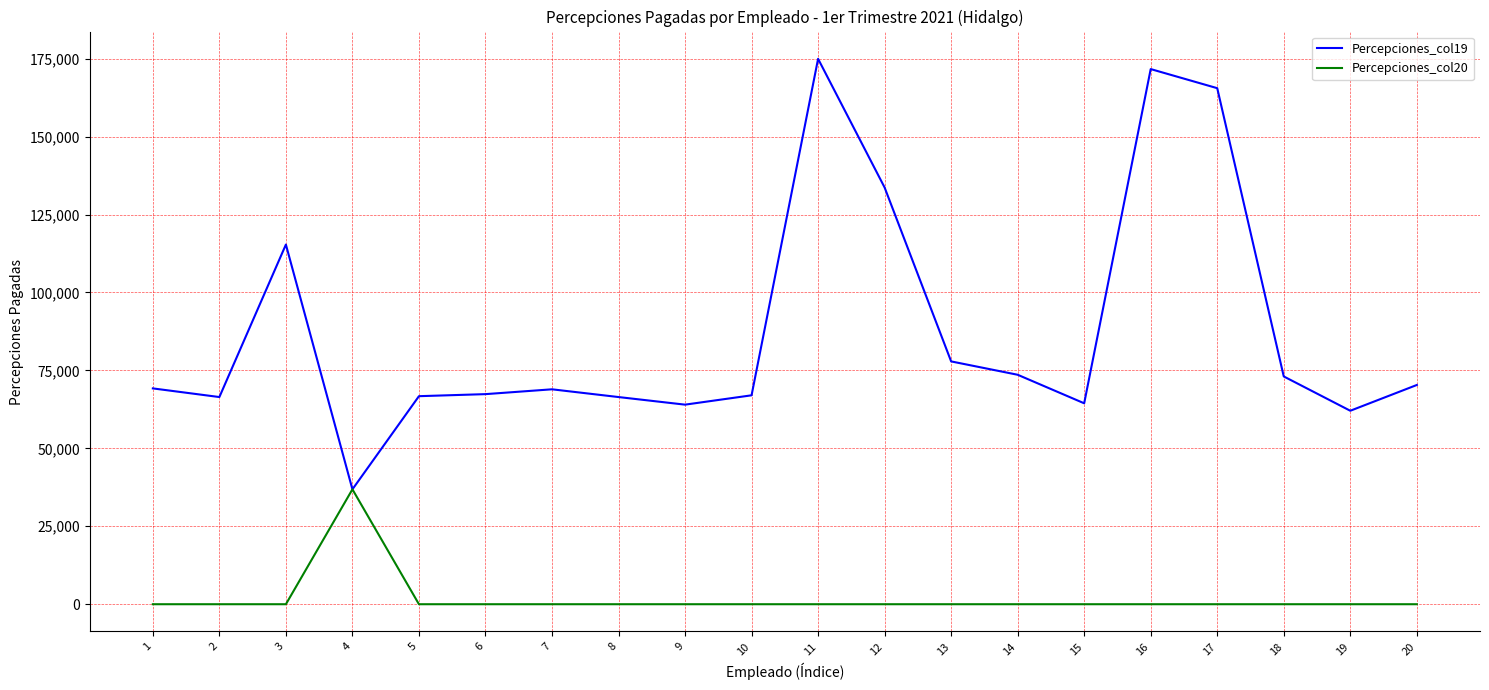

What is the sum of the Percepciones_col19 values at 11 and 20?

245253.9